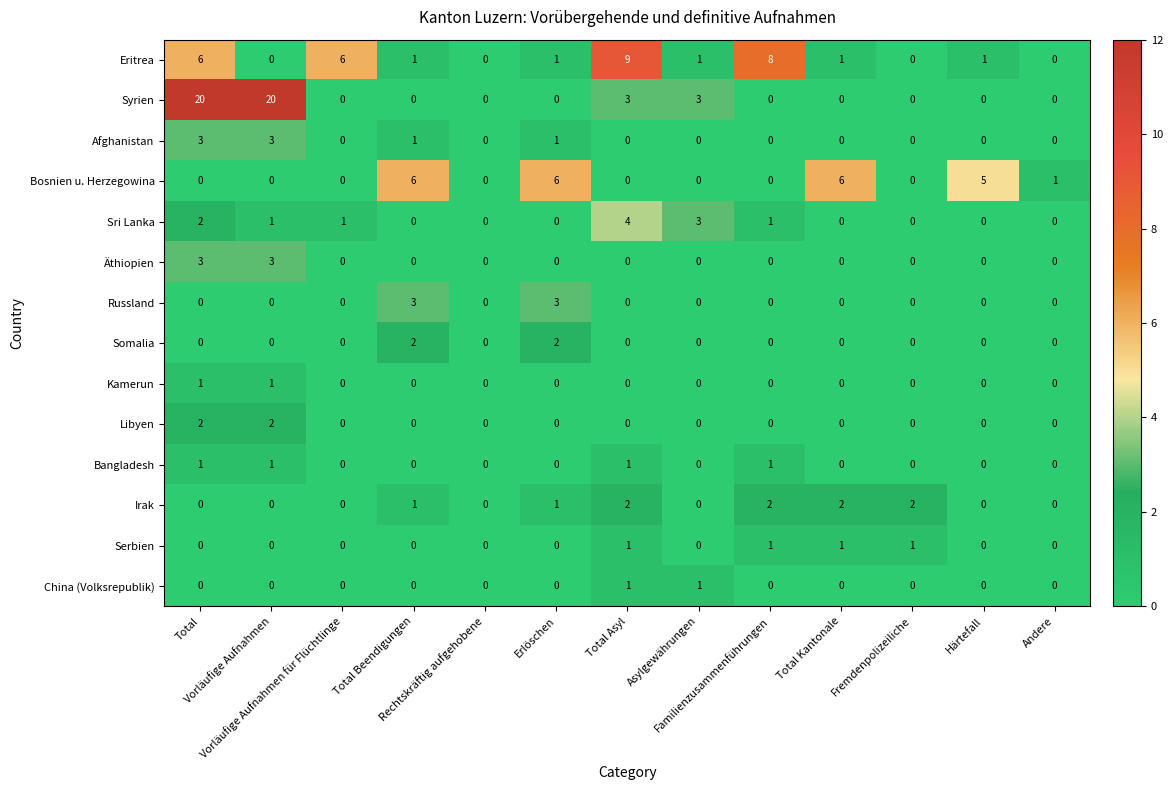

What is the total value across all series at Asylgewährungen?

8